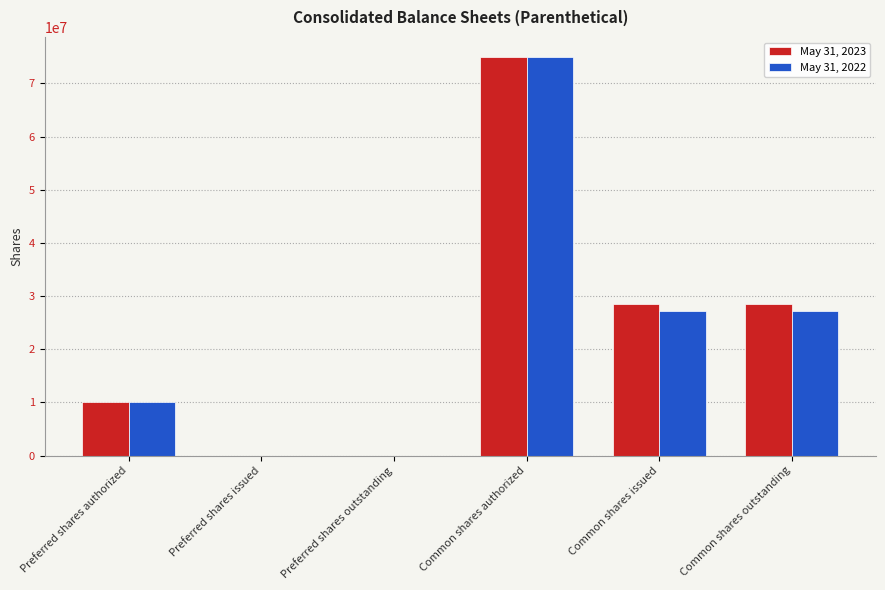

Reading left to right, what are all the values shown in this chart?

May 31, 2023: Preferred shares authorized=10000000	Preferred shares issued=0	Preferred shares outstanding=0	Common shares authorized=75000000	Common shares issued=28539000	Common shares outstanding=28539000
May 31, 2022: Preferred shares authorized=10000000	Preferred shares issued=0	Preferred shares outstanding=0	Common shares authorized=75000000	Common shares issued=27120000	Common shares outstanding=27120000